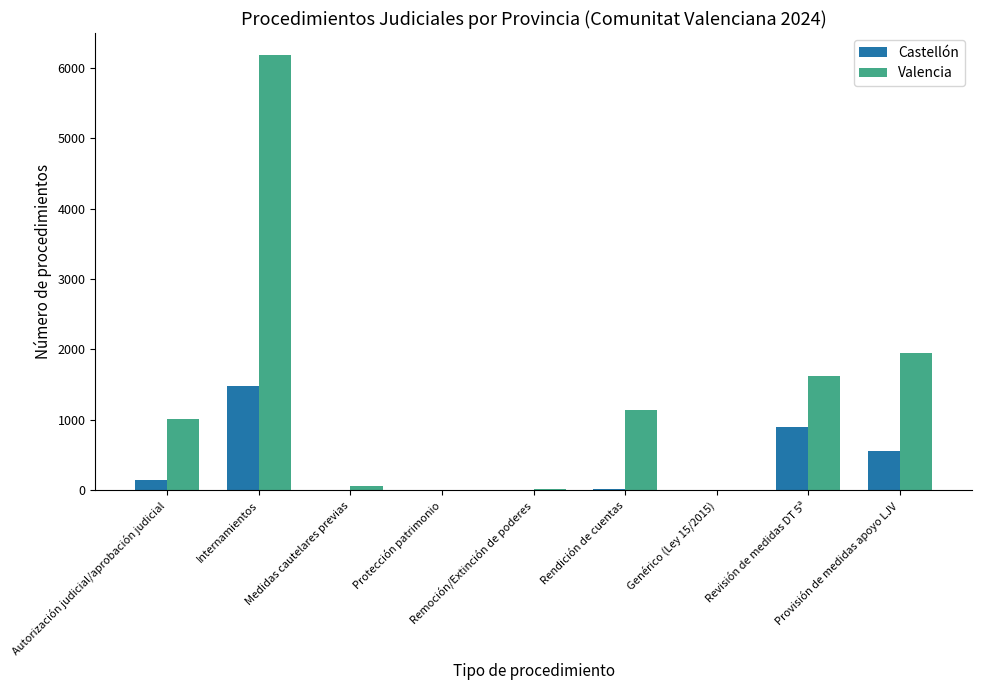

At which category is the sum across all series the highest?

Internamientos